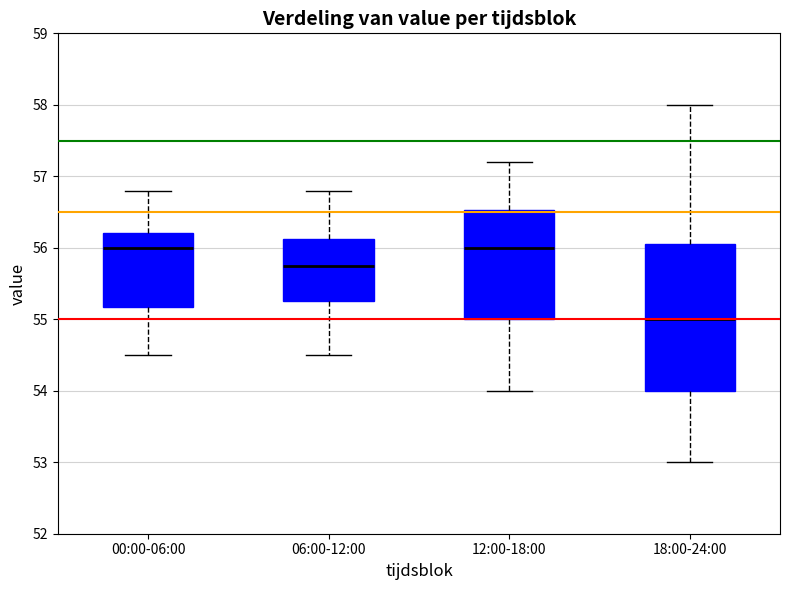

Reading left to right, read every box against the y-axis: the position of its median line, the range the box covers, and the ends of its whiskers. The values are not printed on the chart, so give them approximately, as read against the axis.

00:00-06:00: median 56.0, box 55.2 to 56.2, whiskers 54.5 to 56.8
06:00-12:00: median 55.8, box 55.3 to 56.1, whiskers 54.5 to 56.8
12:00-18:00: median 56.0, box 55.0 to 56.5, whiskers 54.0 to 57.2
18:00-24:00: median 55.0, box 54.0 to 56.1, whiskers 53.0 to 58.0